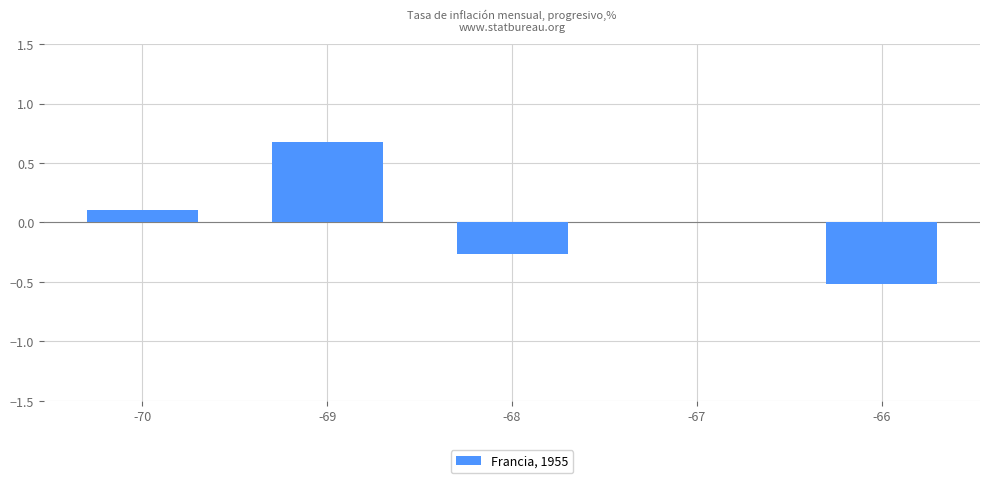

What is the change in value from -69 to -66?

-1.2